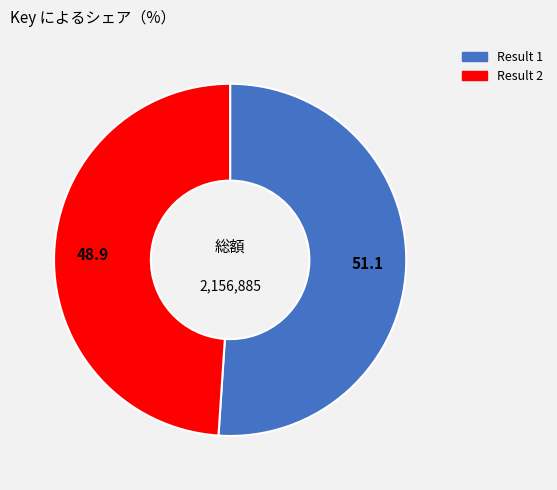

Combined, do Result 1 and Result 2 account for over 50%?

Yes